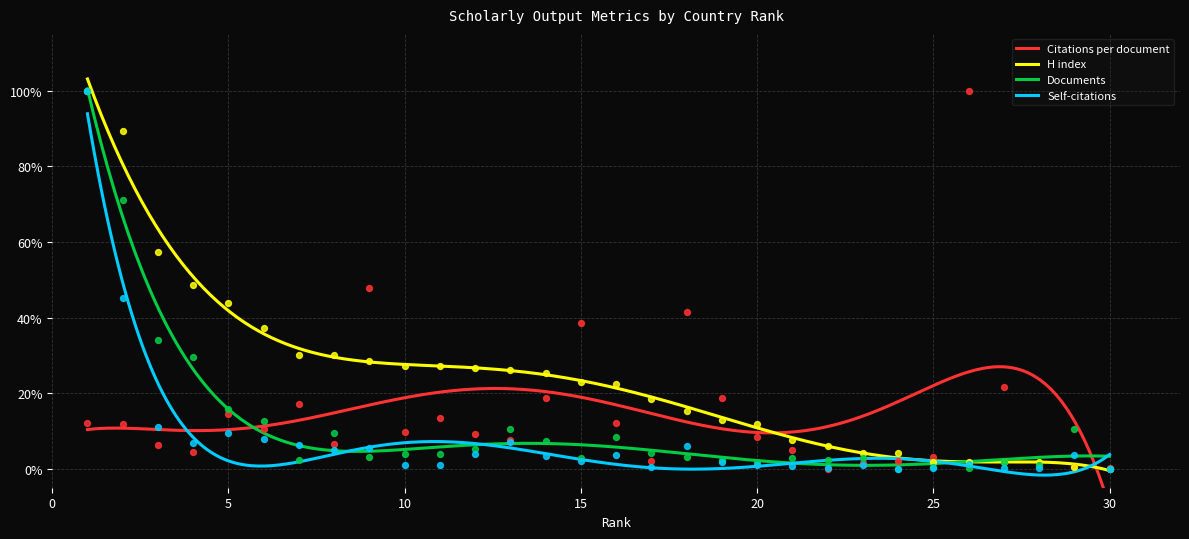

Is the value of H index at 28 greater than the value of Citations per document at 9?

No